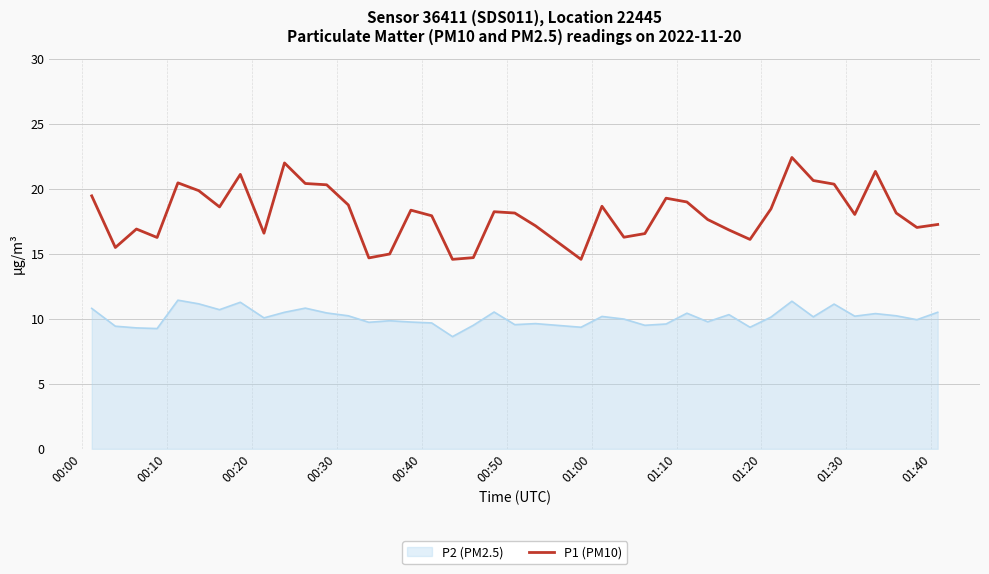

What is the smallest value displayed?

8.6